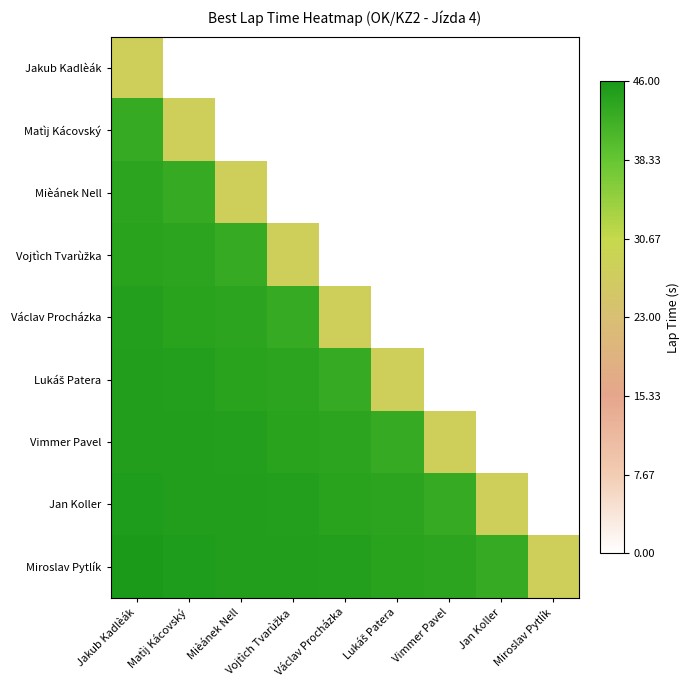

At which category is the sum across all series the highest?

Jakub Kadlèák